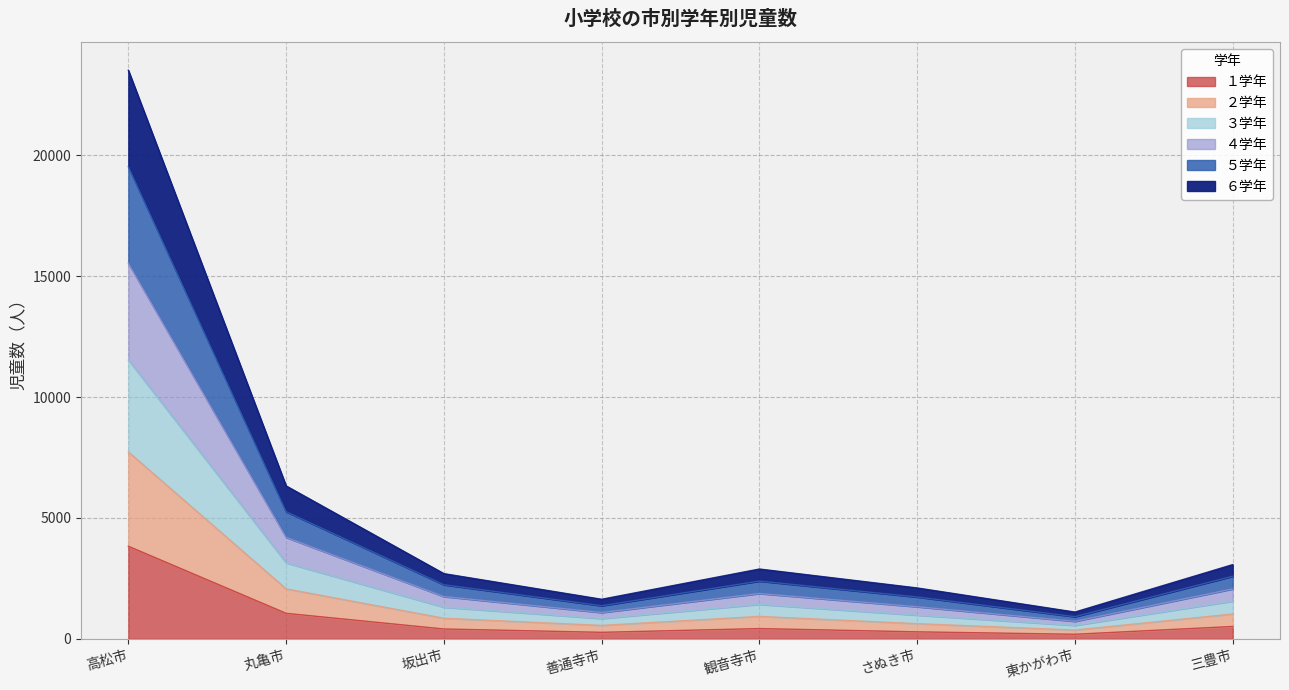

Which category has the highest value in the １学年 series?

高松市